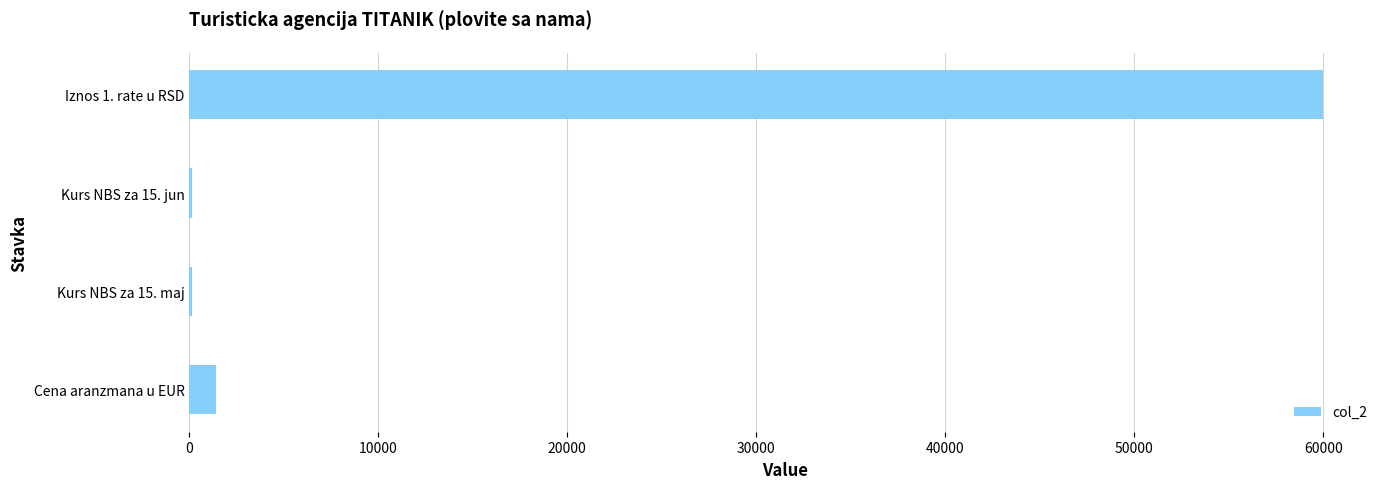

How many distinct data groups are displayed?

1